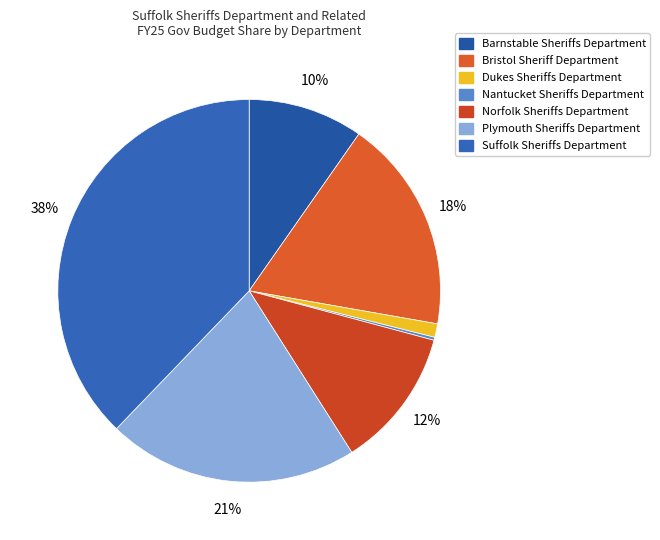

Is it true that Norfolk Sheriffs Department is 22% of the pie?

False